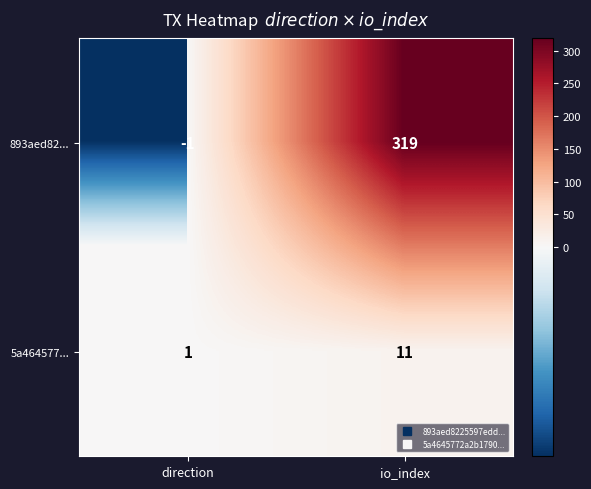

List the series in order of their peak value, highest first.

893aed82..., 5a464577...